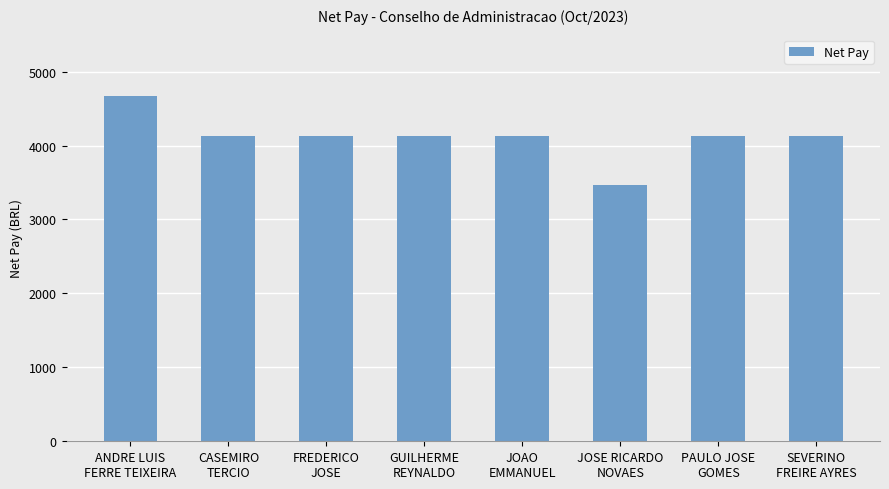

Reading left to right, extract all data points from this chart.

ANDRE LUIS
FERRE TEIXEIRA=4673.6	CASEMIRO
TERCIO=4125.5	FREDERICO
JOSE=4125.5	GUILHERME
REYNALDO=4125.5	JOAO
EMMANUEL=4125.5	JOSE RICARDO
NOVAES=3471.0	PAULO JOSE
GOMES=4125.5	SEVERINO
FREIRE AYRES=4125.5